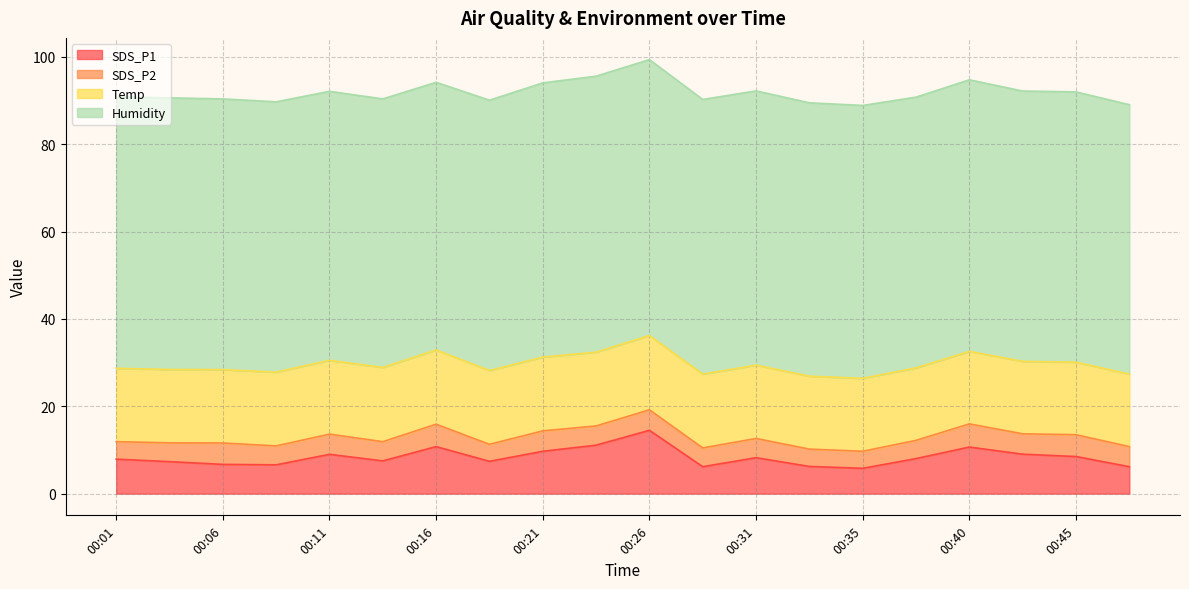

What is the value of the SDS_P2 point at the 16th from the left?

4.2